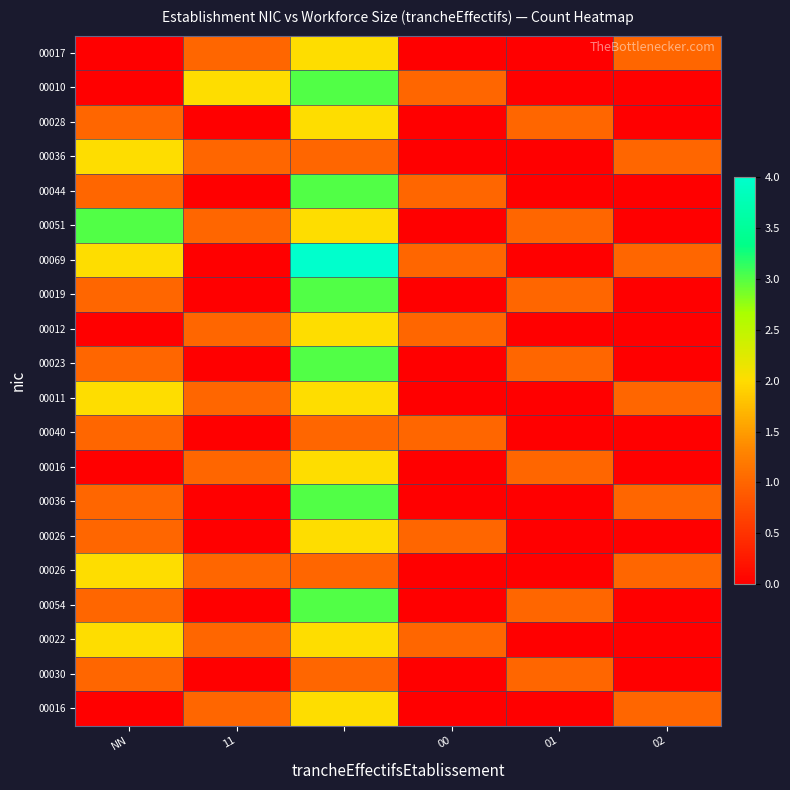

At which category does the chart reach its minimum across all series?

NN